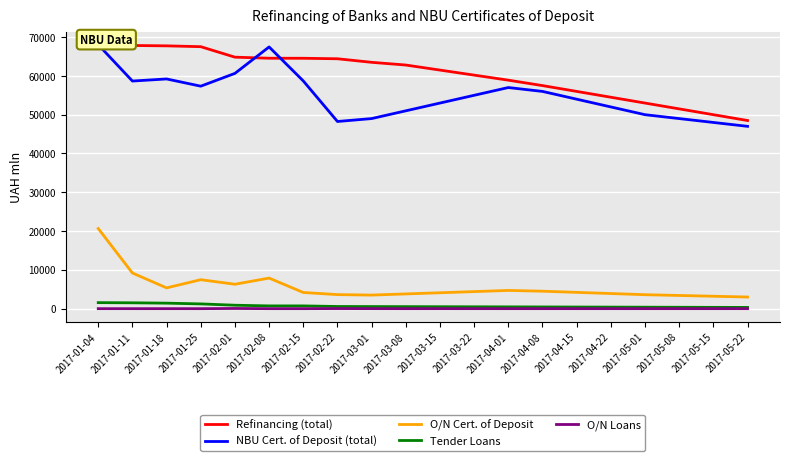

What is the spread (max minus min) of values at 2017-04-22?

54500.0